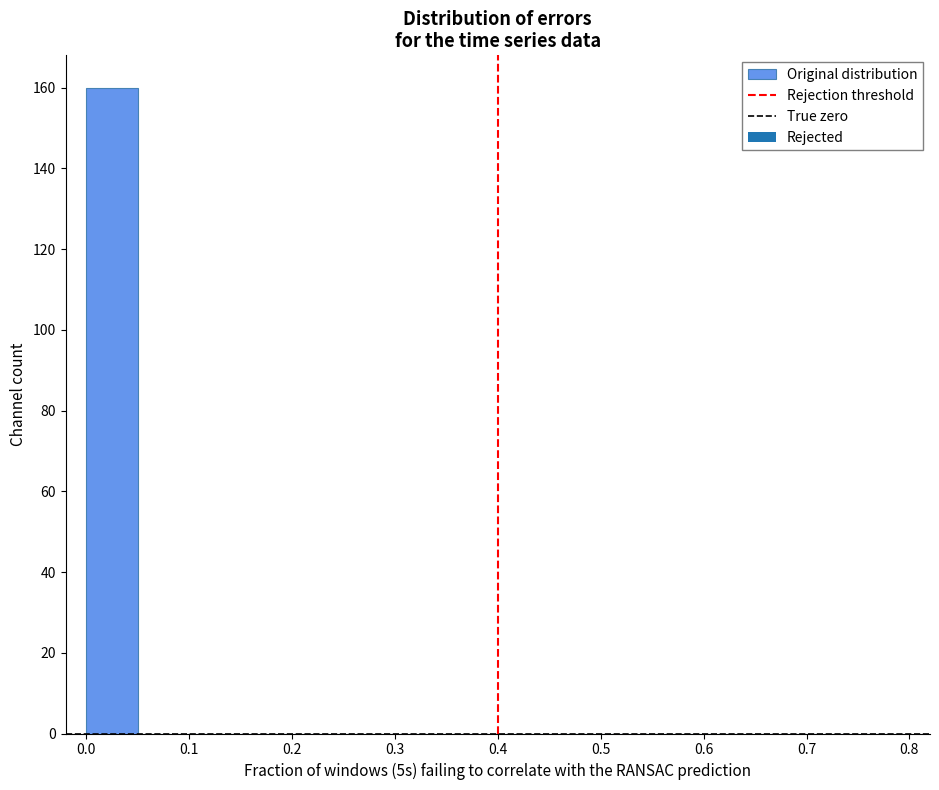

Reading left to right, list every bar in this chart as the range it spans on the x-axis followed by its height. The values are not printed on the chart, so give them approximately, as read against the axis.

0.00 to 0.05: 160
0.05 to 0.10: 0
0.10 to 0.15: 0
0.15 to 0.20: 0
0.20 to 0.25: 0
0.25 to 0.30: 0
0.30 to 0.35: 0
0.35 to 0.40: 0
0.40 to 0.45: 0
0.45 to 0.50: 0
0.50 to 0.55: 0
0.55 to 0.60: 0
0.60 to 0.65: 0
0.65 to 0.70: 0
0.70 to 0.75: 0
0.75 to 0.80: 0